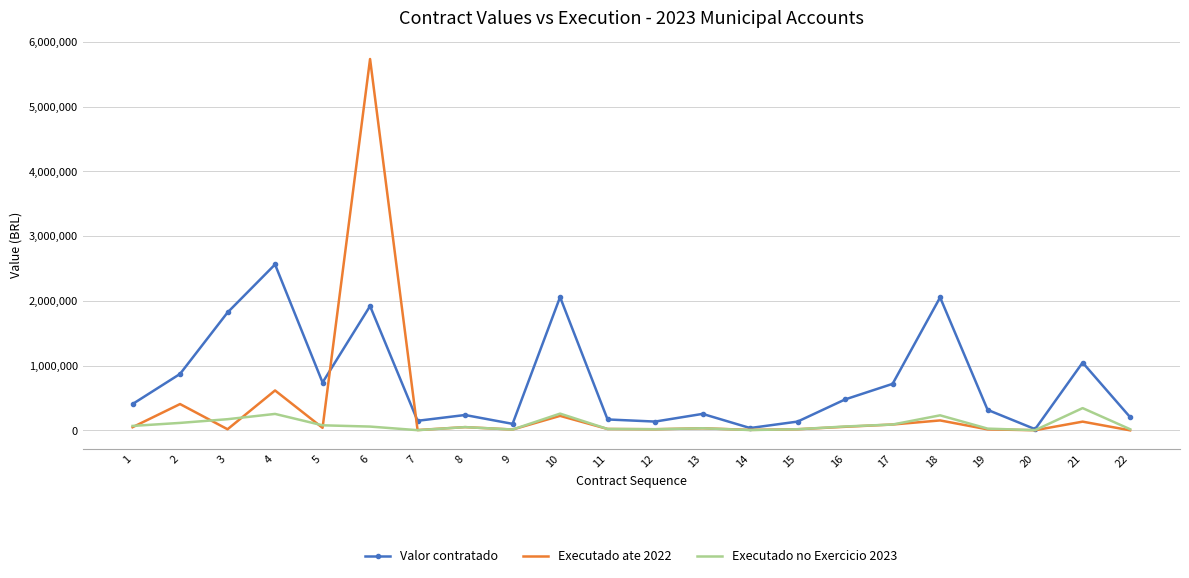

What is the total value across all series at 4?

3432104.5